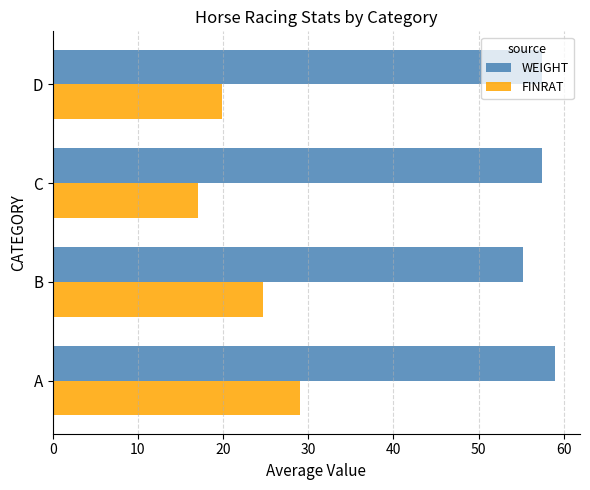

What is the approximate value of FINRAT at A?

29.1